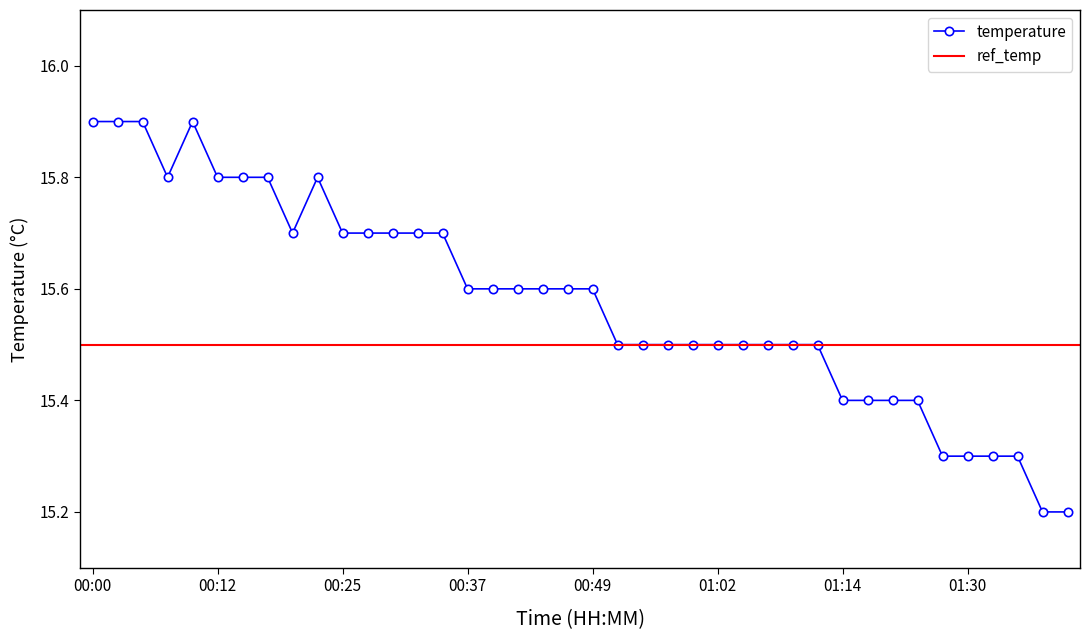

True or false: the data shows 15.4 at 01:19.

True